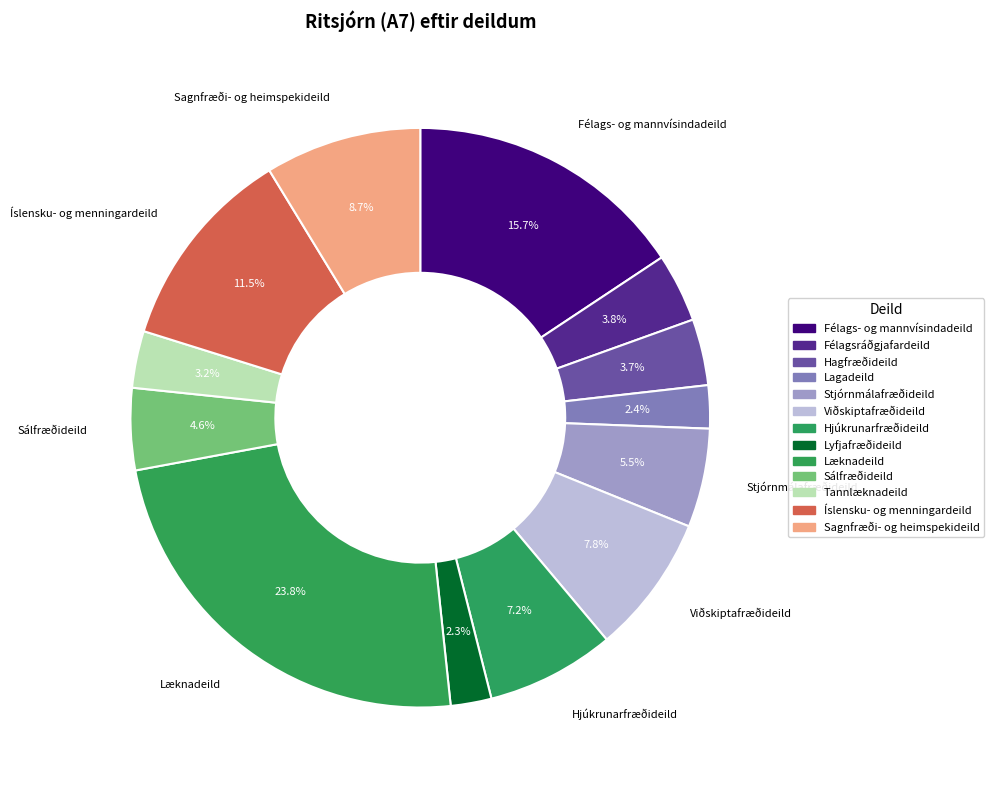

What percentage do Félags- og mannvísindadeild and Lagadeild together represent?

18.1%